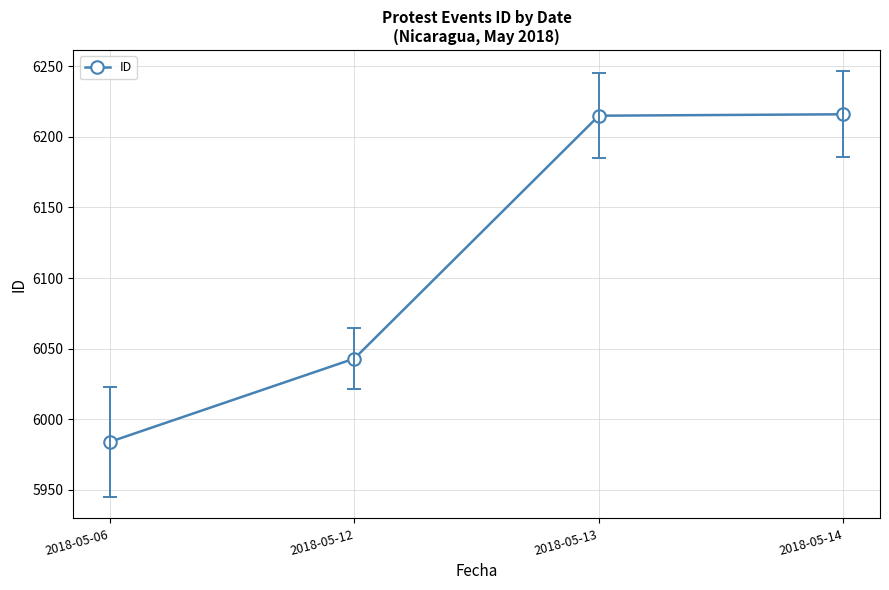

What is the value of the 2nd point from the left?

6043